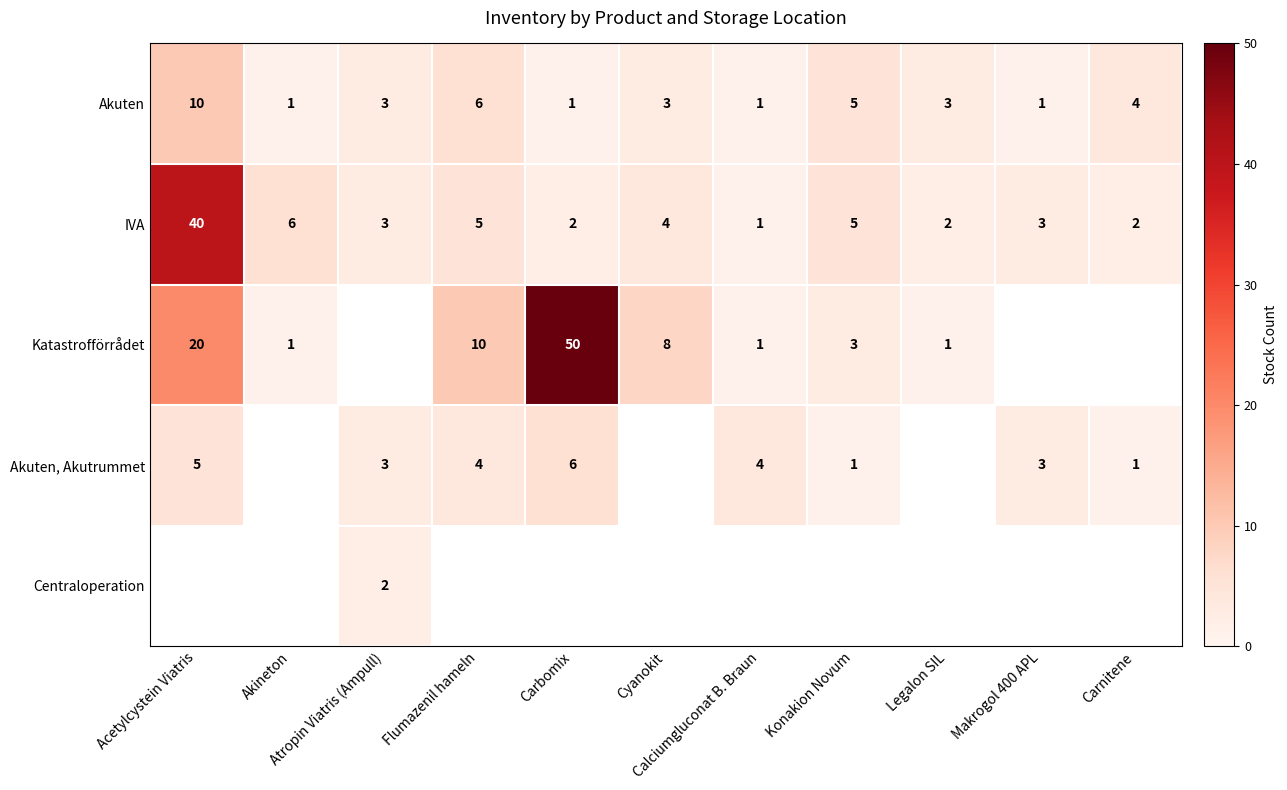

The Akuten series shows 1.0 at Makrogol 400 APL. True or false?

True